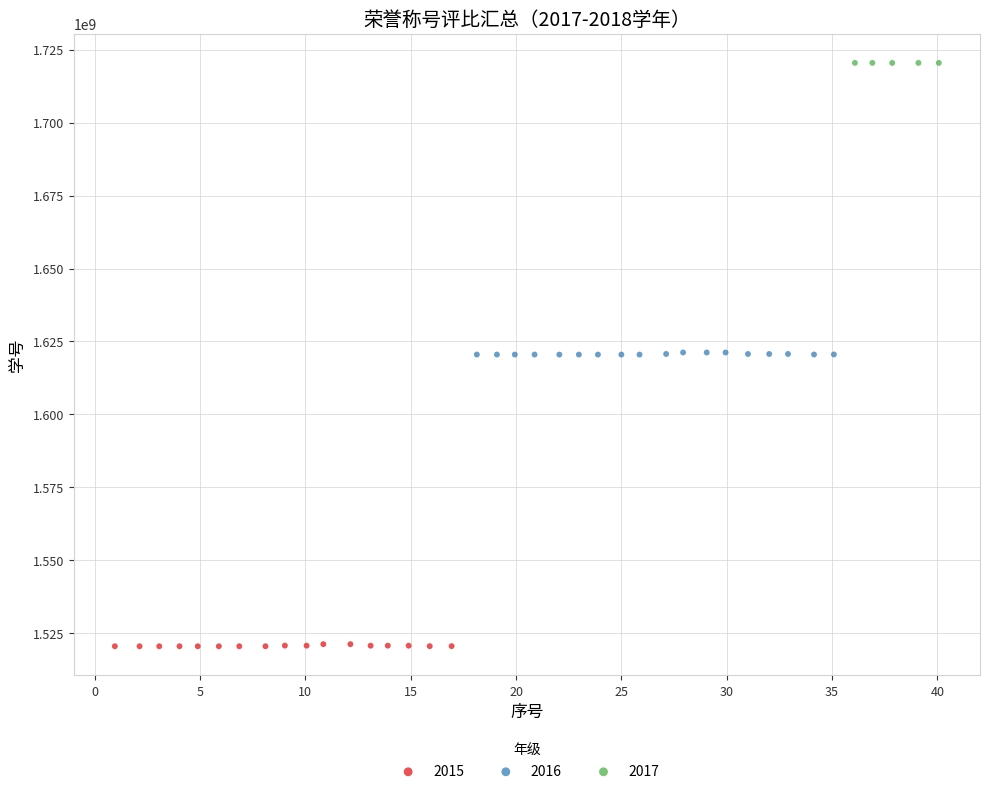

Which series reaches the maximum Y coordinate?

2017